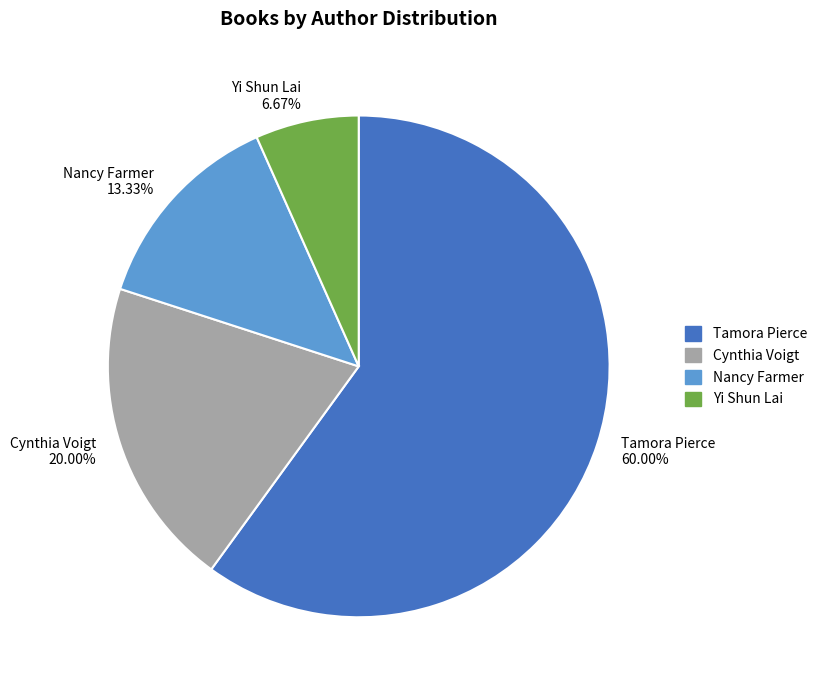

Which category has the biggest portion of the pie?

Tamora Pierce